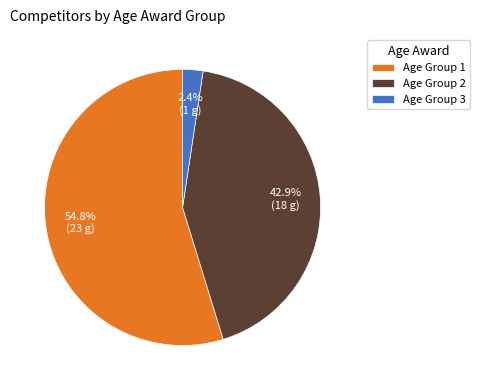

Which category has the biggest portion of the pie?

Age Group 1